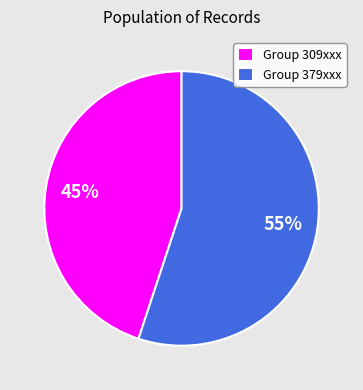

The Group 379xxx slice represents 42% of the pie. True or false?

False